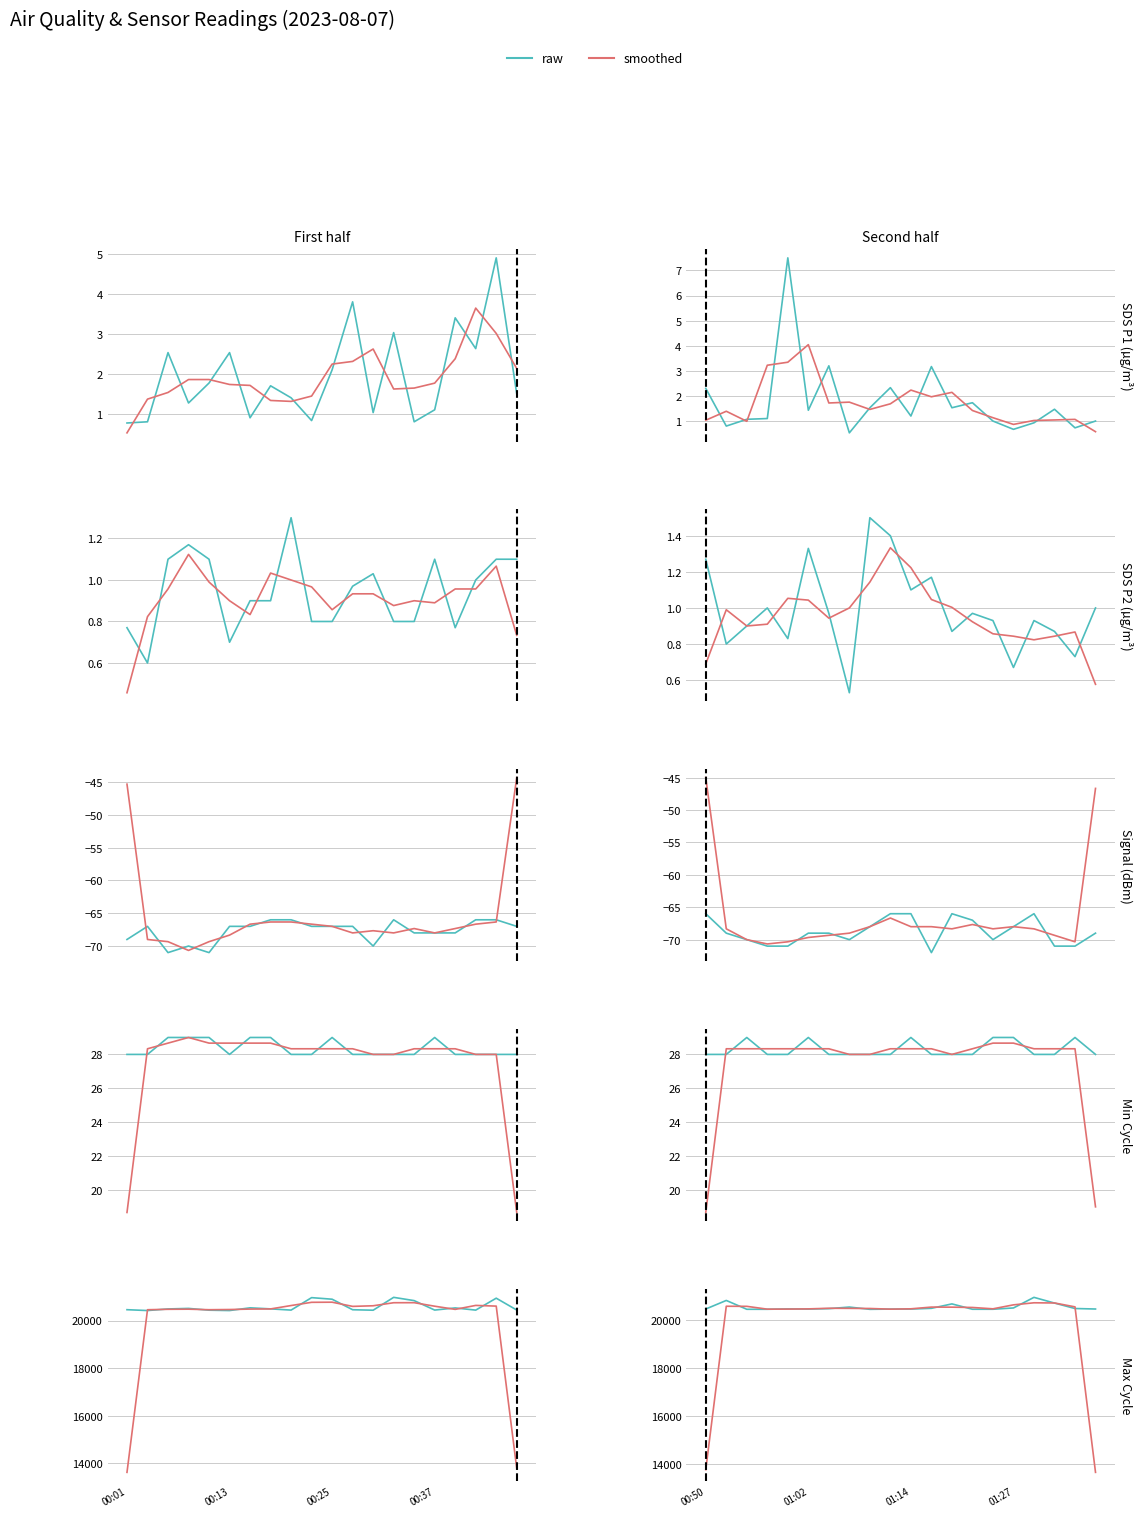

Where do smoothed and before split first cross each other?

00:01 and 00:13